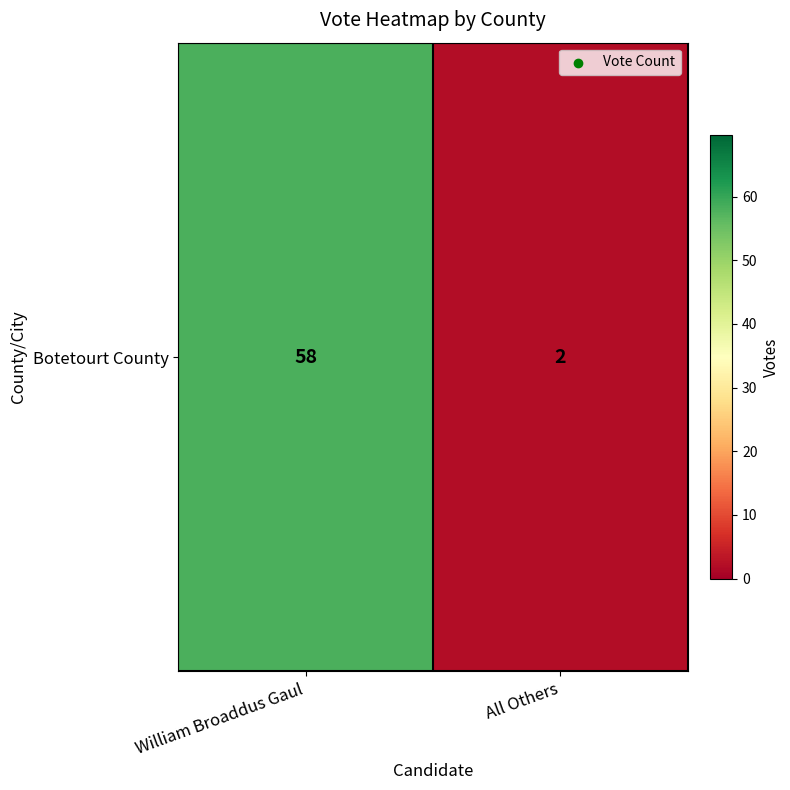

How many values are below 58?

1